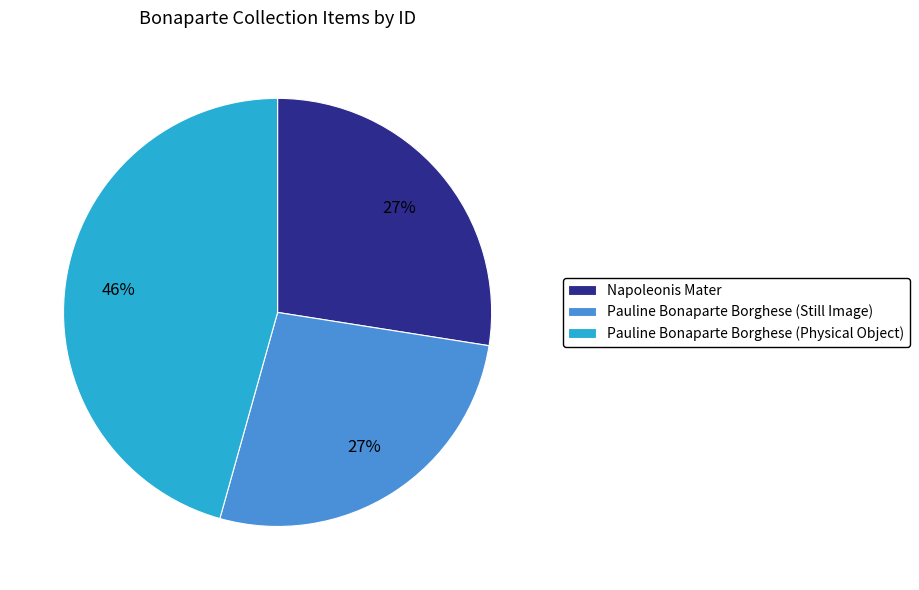

To the nearest percent, what percentage of the pie is Pauline Bonaparte Borghese (Still Image)?

27%